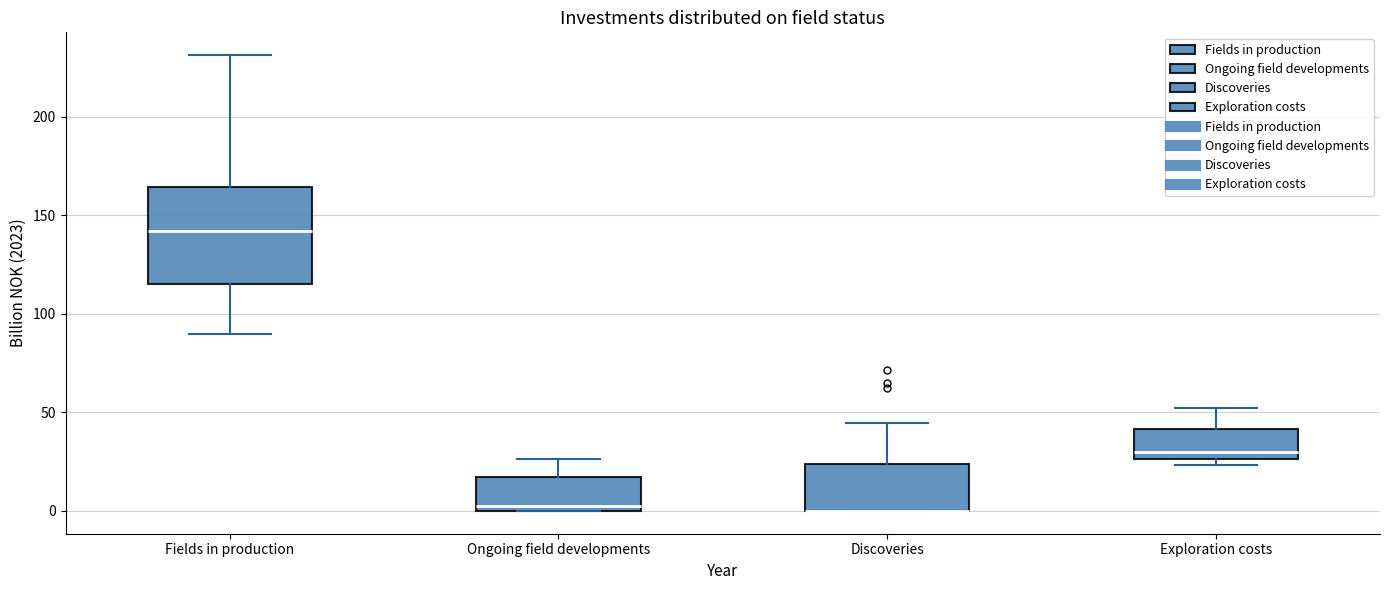

Reading left to right, read every box against the y-axis: the position of its median line, the range the box covers, and the ends of its whiskers. The values are not printed on the chart, so give them approximately, as read against the axis.

Fields in production: median 140, box 115 to 165, whiskers 90 to 230
Ongoing field developments: median 5, box 0 to 15, whiskers 0 to 25
Discoveries: median 0 (drawn on the box's lower edge), box 0 to 25, whiskers 0 to 45
Exploration costs: median 30, box 25 to 40, whiskers 25 (just below the box's lower edge) to 50